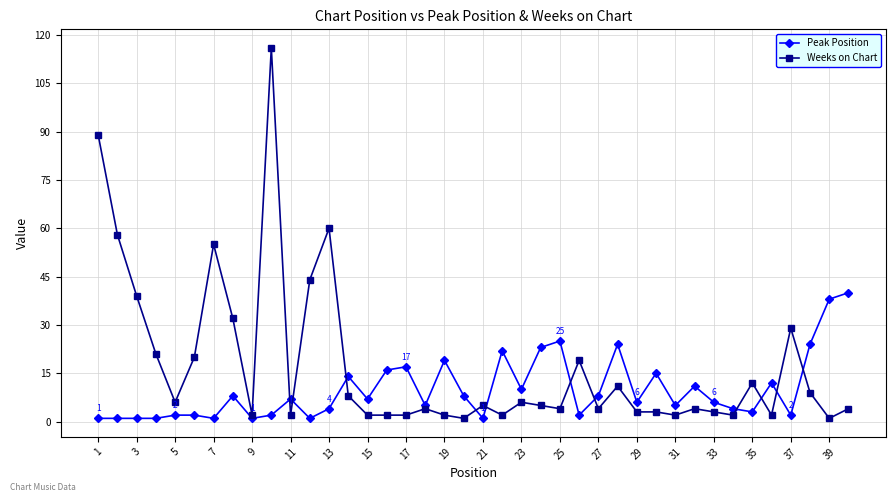

How many values in the Weeks on Chart series are below 5?

20